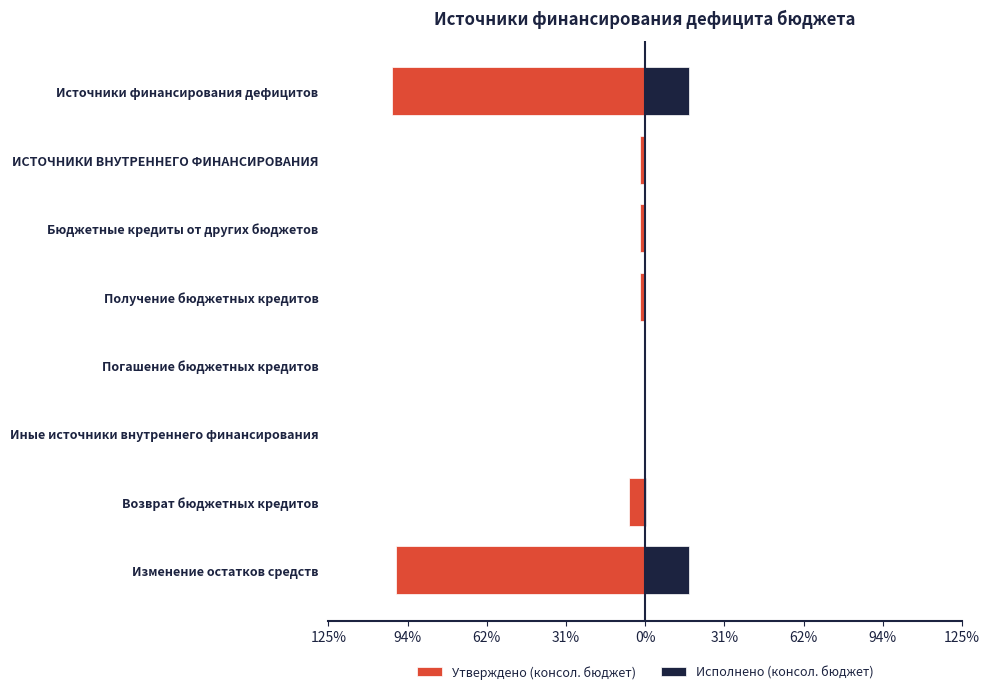

What is the maximum value for Исполнено (консол. бюджет)?

17.4